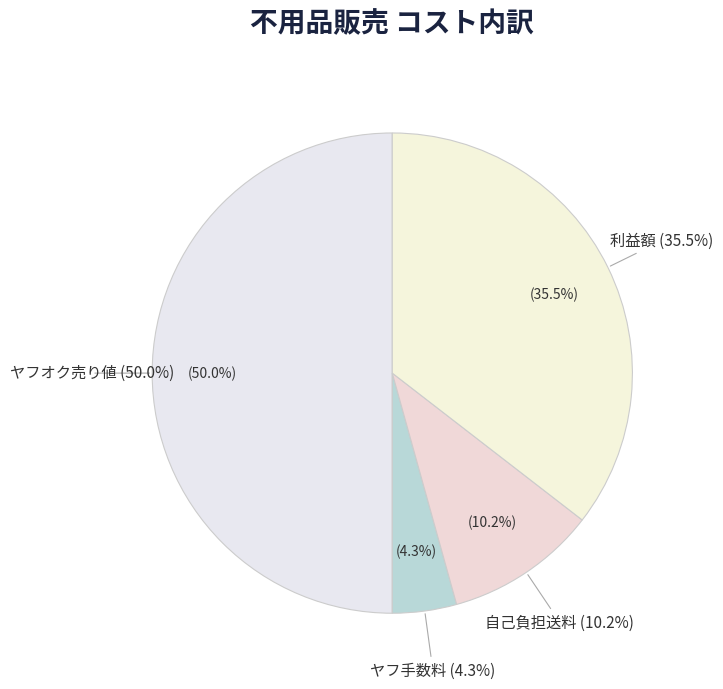

Which has a higher value, 自己負担送料 or ヤフ手数料?

自己負担送料